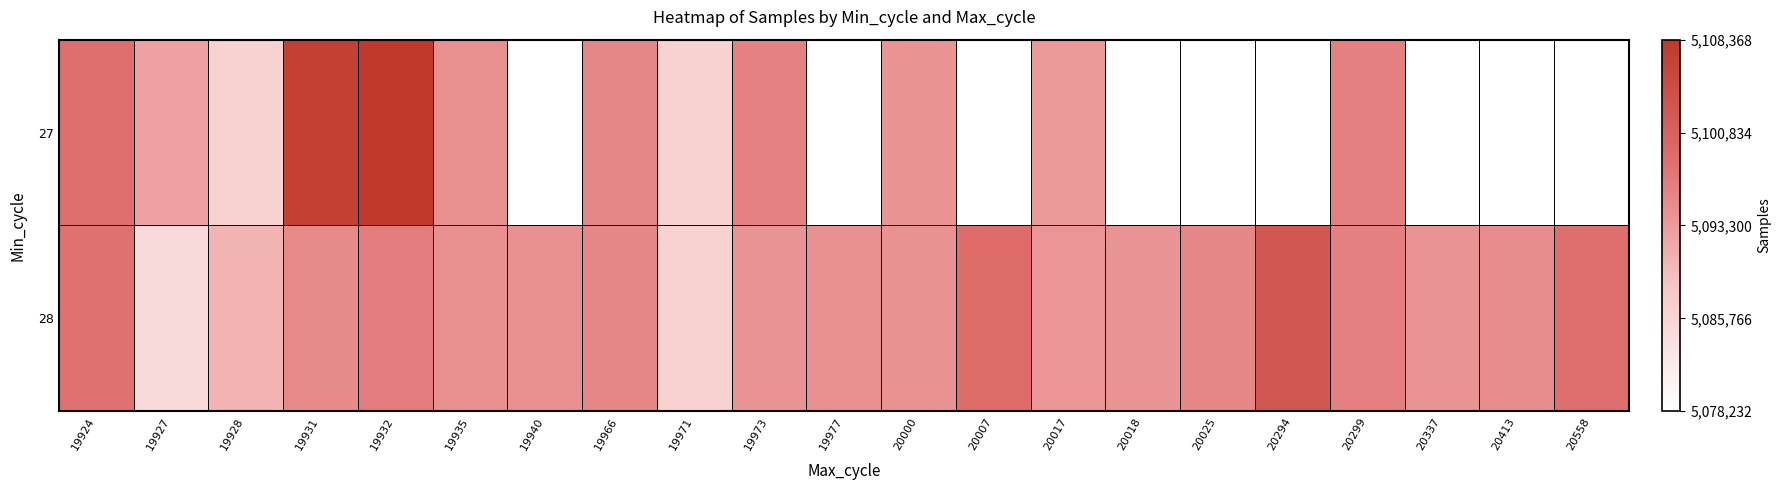

At how many categories does at least one series exceed 0?

21